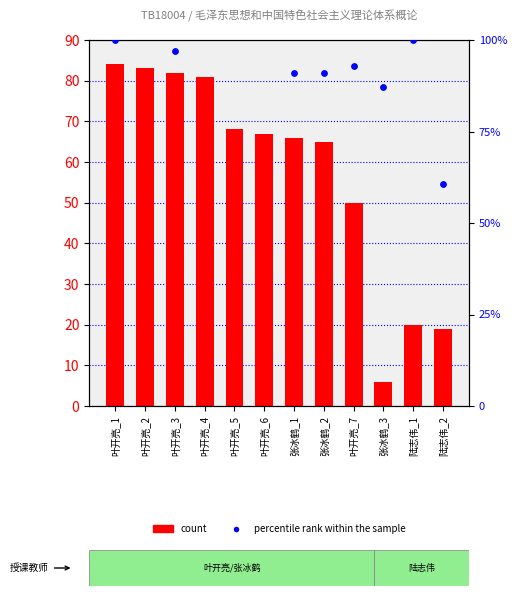

At how many categories does at least one series exceed 80?

11